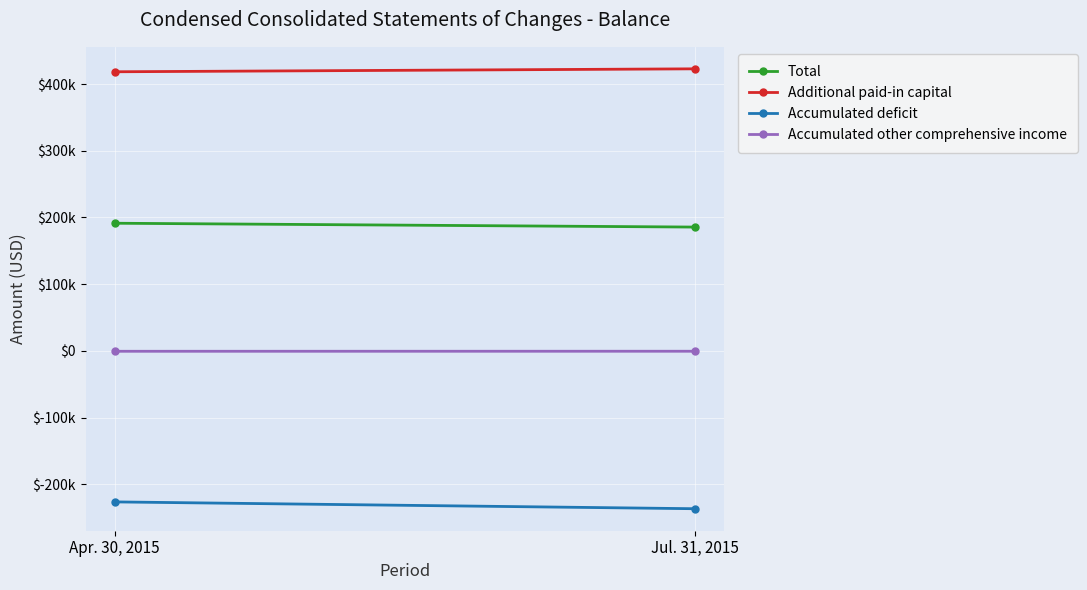

What is the greatest value displayed?

422926